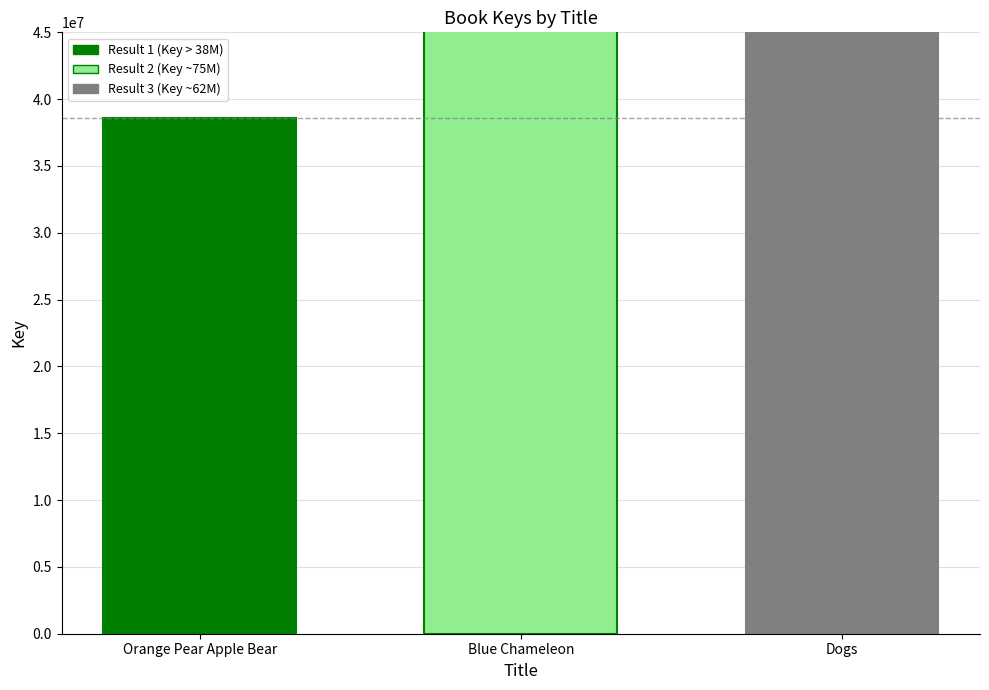

True or false: the data shows 75991626 at Blue Chameleon.

True